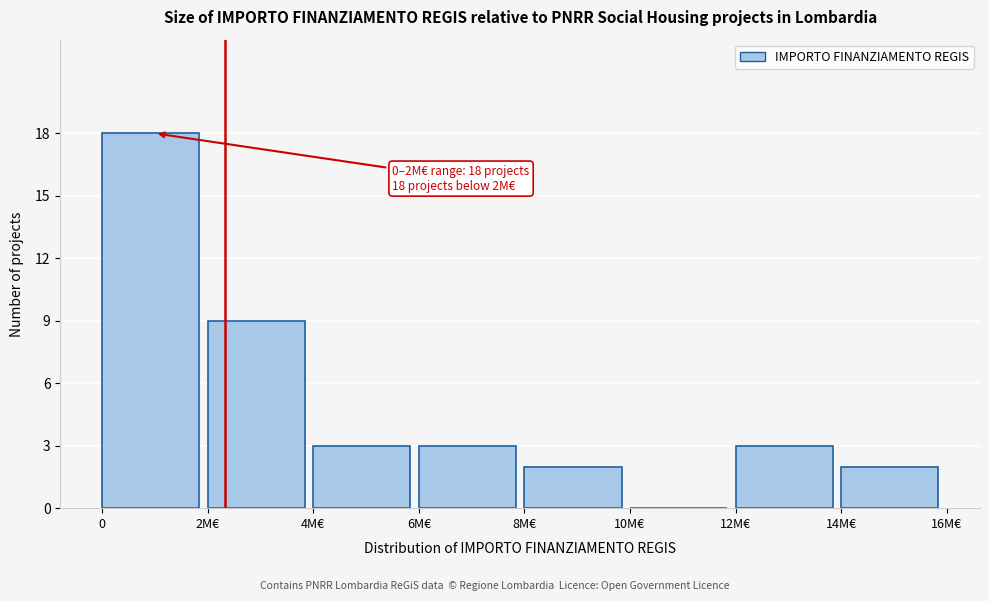

Reading left to right, list all the values displayed in this chart.

0=18	2M€=9	4M€=3	6M€=3	8M€=2	10M€=0	12M€=3	14M€=2